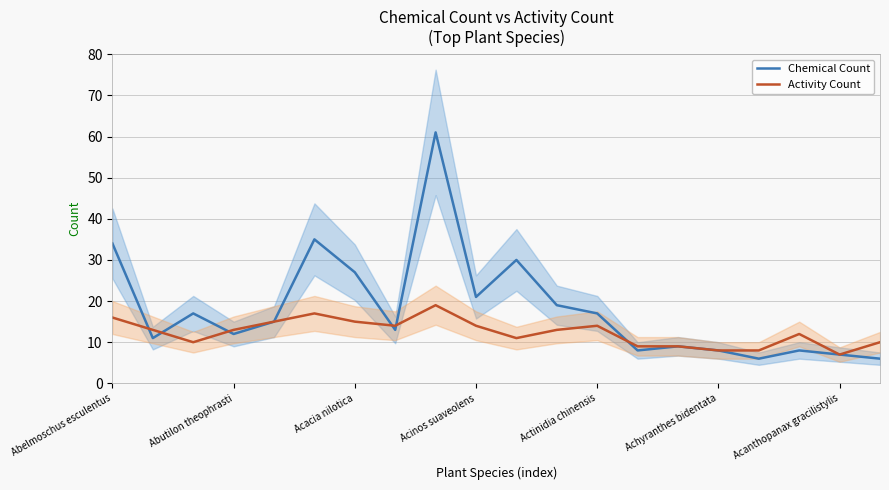

Reading left to right, list all the values displayed in this chart.

Chemical Count: 34	11	17	12	15	35	27	13	61	21	30	19	17	8	9	8	6	8	7	6
Activity Count: 16	13	10	13	15	17	15	14	19	14	11	13	14	9	9	8	8	12	7	10